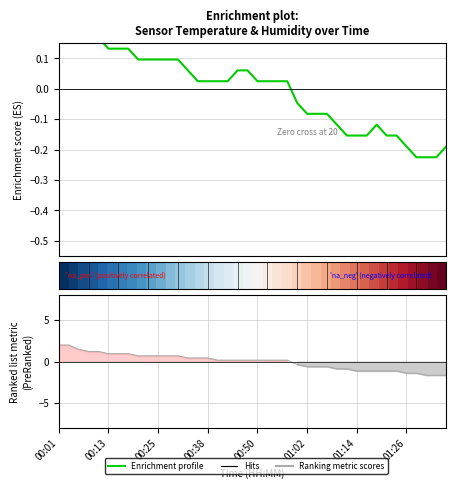

The Hits series shows -0.7 at 01:14. True or false?

False